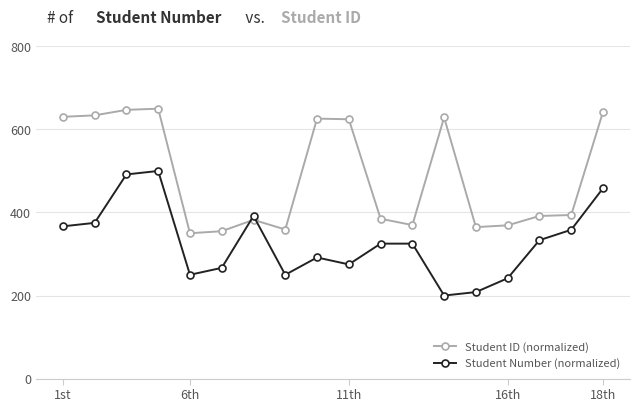

What is the average value of the Student Number (normalized) series?

328.2